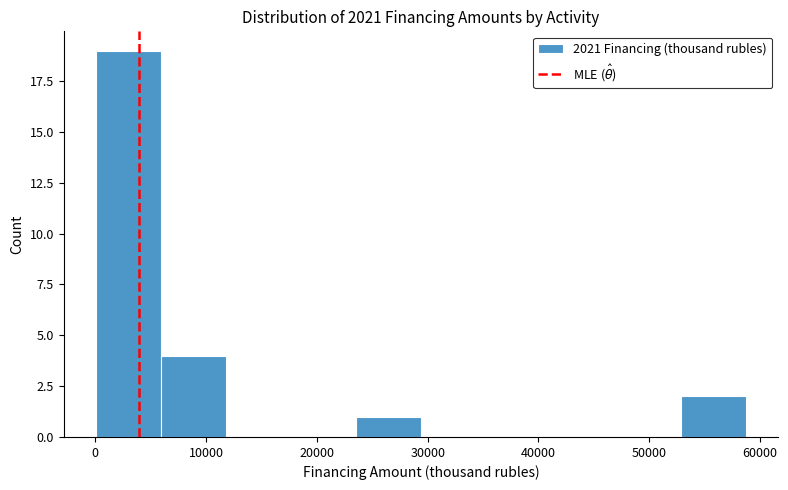

Over which range of the x-axis is the bar tallest?

0 to 6000